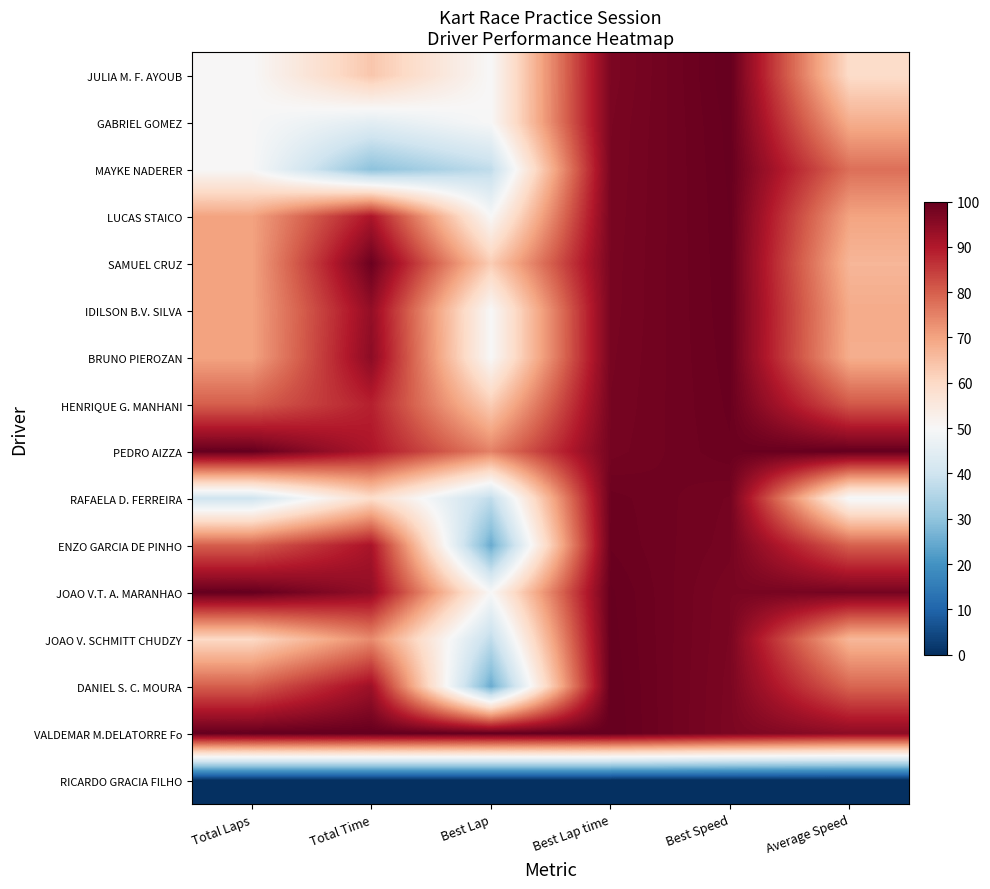

Reading right to left, list all the values displayed in this chart.

JULIA M. F. AYOUB: Average Speed=59.3	Best Speed=100.0	Best Lap time=97.0	Best Lap=50.0	Total Time=63.7	Total Laps=50.0
GABRIEL GOMEZ: Average Speed=68.2	Best Speed=99.8	Best Lap time=97.2	Best Lap=50.0	Total Time=44.8	Total Laps=50.0
MAYKE NADERER: Average Speed=77.7	Best Speed=99.7	Best Lap time=97.3	Best Lap=37.5	Total Time=29.5	Total Laps=50.0
LUCAS STAICO: Average Speed=69.9	Best Speed=99.6	Best Lap time=97.4	Best Lap=50.0	Total Time=90.7	Total Laps=70.0
SAMUEL CRUZ: Average Speed=66.7	Best Speed=99.6	Best Lap time=97.4	Best Lap=62.5	Total Time=99.1	Total Laps=70.0
IDILSON B.V. SILVA: Average Speed=68.6	Best Speed=99.5	Best Lap time=97.5	Best Lap=50.0	Total Time=94.0	Total Laps=70.0
BRUNO PIEROZAN: Average Speed=68.2	Best Speed=99.4	Best Lap time=97.6	Best Lap=50.0	Total Time=95.0	Total Laps=70.0
HENRIQUE G. MANHANI: Average Speed=80.8	Best Speed=99.3	Best Lap time=97.7	Best Lap=62.5	Total Time=88.8	Total Laps=80.0
PEDRO AIZZA: Average Speed=100.0	Best Speed=99.2	Best Lap time=97.8	Best Lap=75.0	Total Time=90.6	Total Laps=100.0
RAFAELA D. FERREIRA: Average Speed=49.0	Best Speed=98.0	Best Lap time=99.0	Best Lap=37.5	Total Time=59.2	Total Laps=40.0
ENZO GARCIA DE PINHO: Average Speed=79.7	Best Speed=97.8	Best Lap time=99.2	Best Lap=25.0	Total Time=91.1	Total Laps=80.0
JOAO V.T. A. MARANHAO: Average Speed=97.9	Best Speed=97.3	Best Lap time=99.7	Best Lap=50.0	Total Time=94.2	Total Laps=100.0
JOAO V. SCHMITT CHUDZY: Average Speed=66.5	Best Speed=97.2	Best Lap time=99.8	Best Lap=37.5	Total Time=73.8	Total Laps=60.0
DANIEL S. C. MOURA: Average Speed=79.0	Best Speed=97.1	Best Lap time=99.9	Best Lap=25.0	Total Time=92.6	Total Laps=80.0
VALDEMAR M.DELATORRE Fo: Average Speed=94.8	Best Speed=97.0	Best Lap time=100.0	Best Lap=100.0	Total Time=100.0	Total Laps=100.0
RICARDO GRACIA FILHO: Average Speed=0.0	Best Speed=0.0	Best Lap time=0.0	Best Lap=0.0	Total Time=0.0	Total Laps=0.0